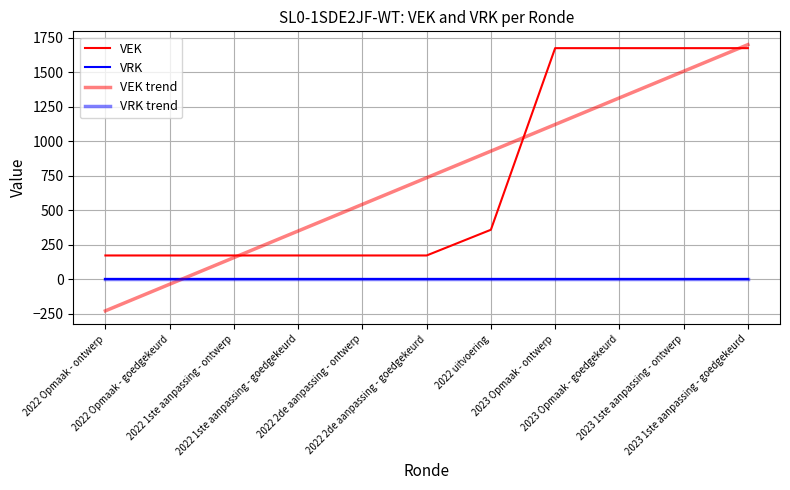

True or false: VRK has a value of 0.0 at 2023 Opmaak - goedgekeurd.

True